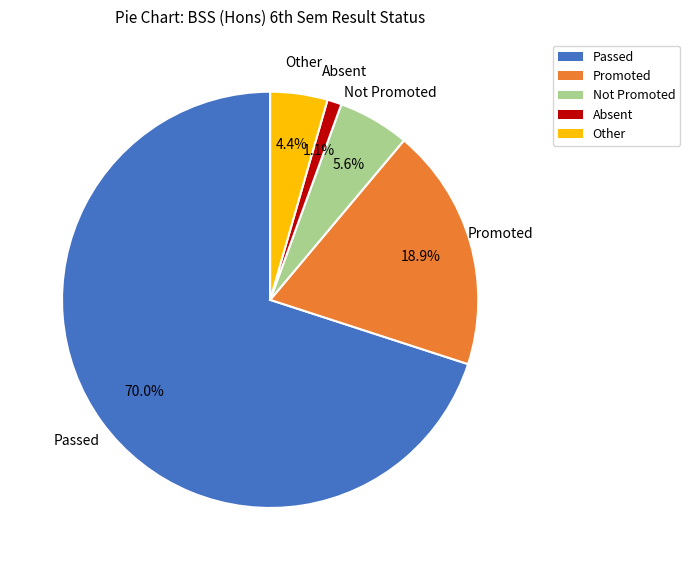

To the nearest percent, what is the combined percentage of Not Promoted and Other?

10%